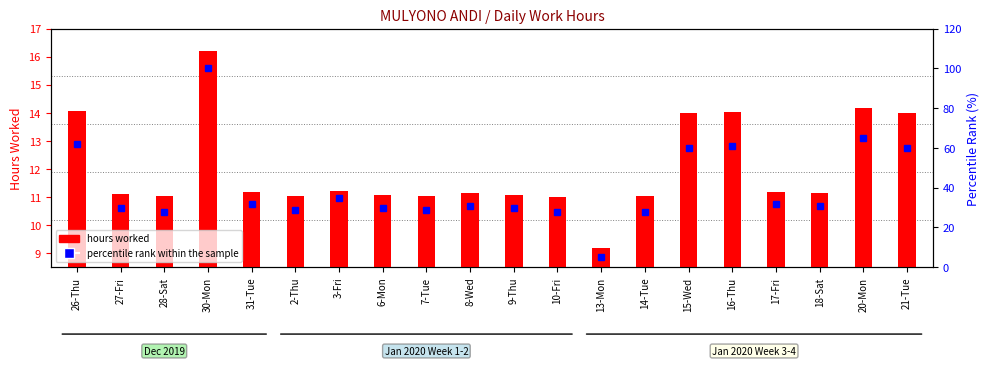

The hours worked series shows 7.7 at 26-Thu. True or false?

False